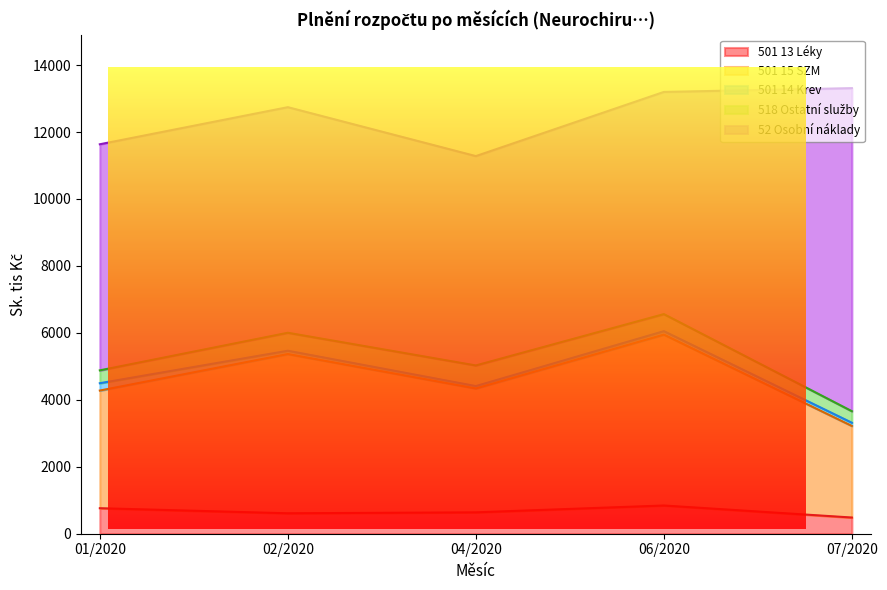

At how many categories does at least one series exceed 3404?

5